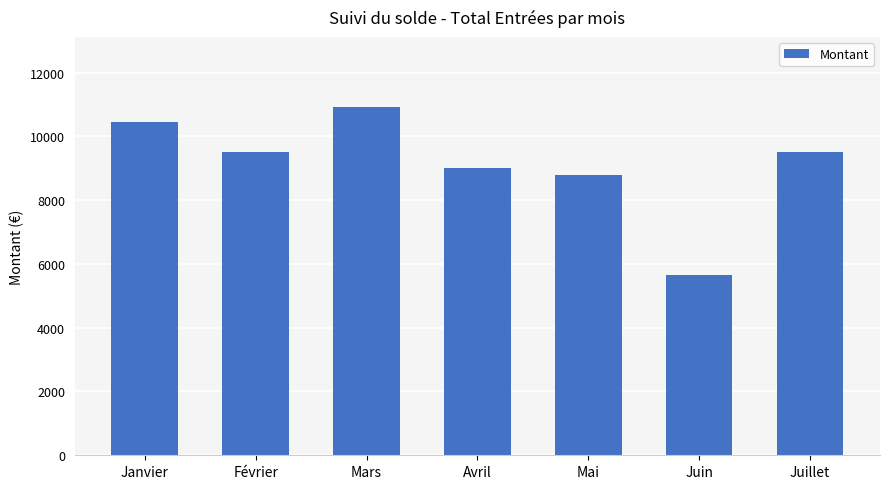

At which category does the chart reach its peak across all series?

Mars